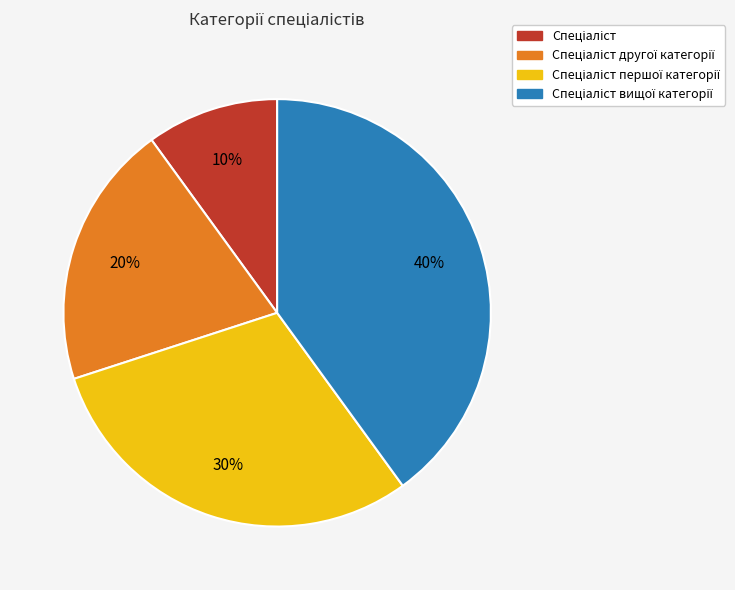

To the nearest percent, what is the average slice percentage?

25%